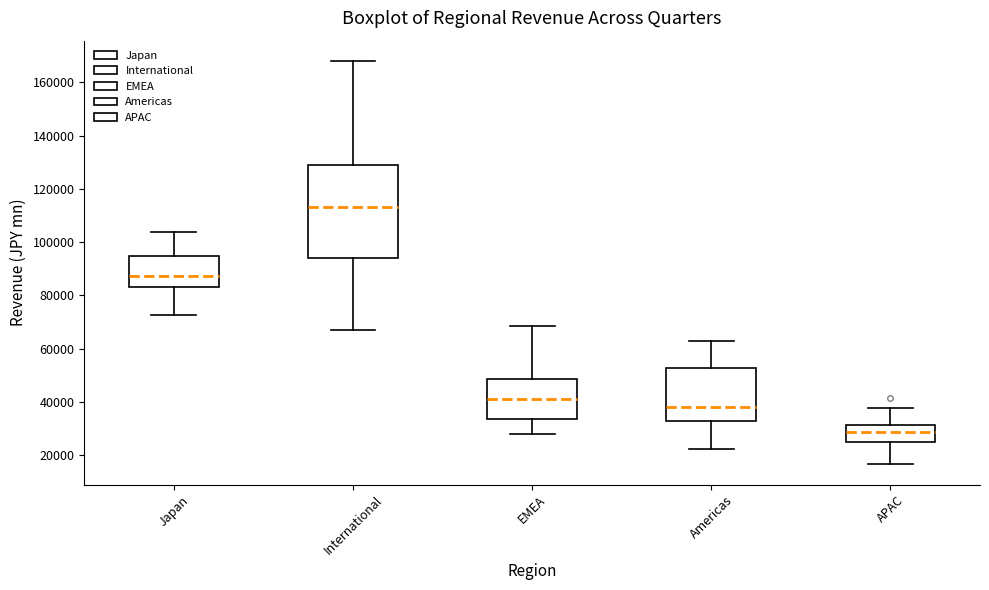

Which box's median line is the highest?

International